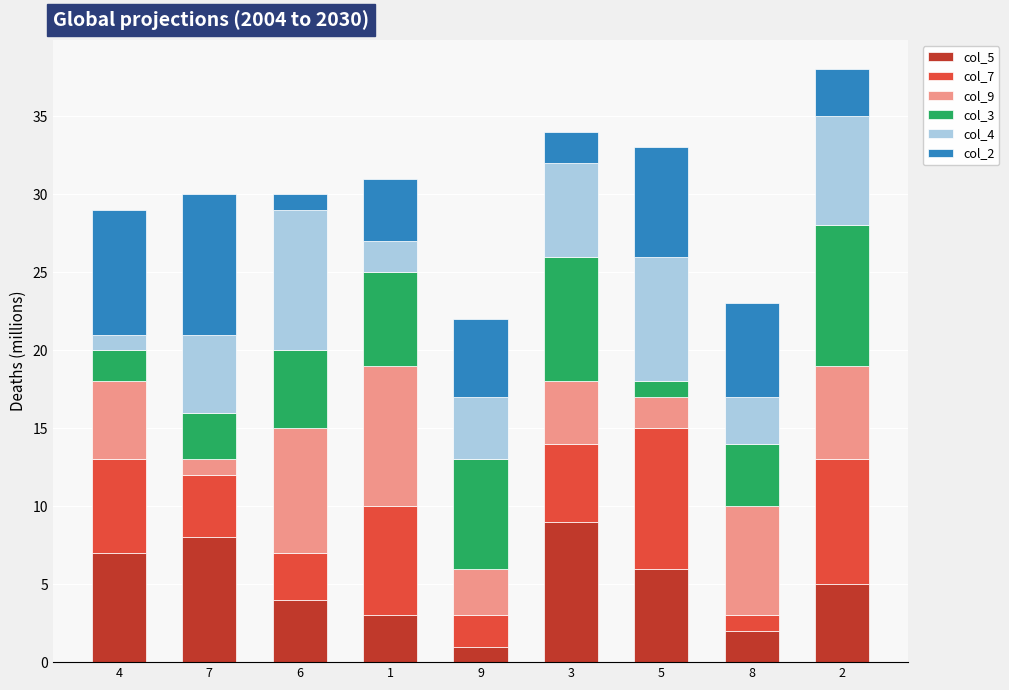

How many series are shown in this chart?

6